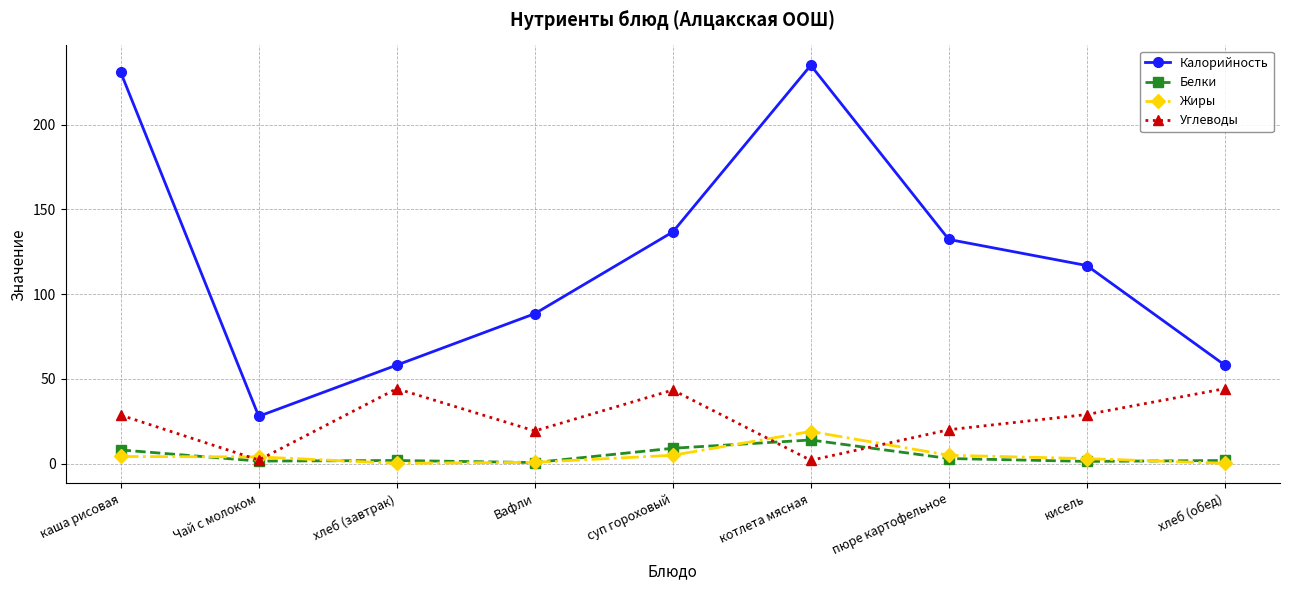

What is the value of the Калорийность point at the 6th from the left?

235.0